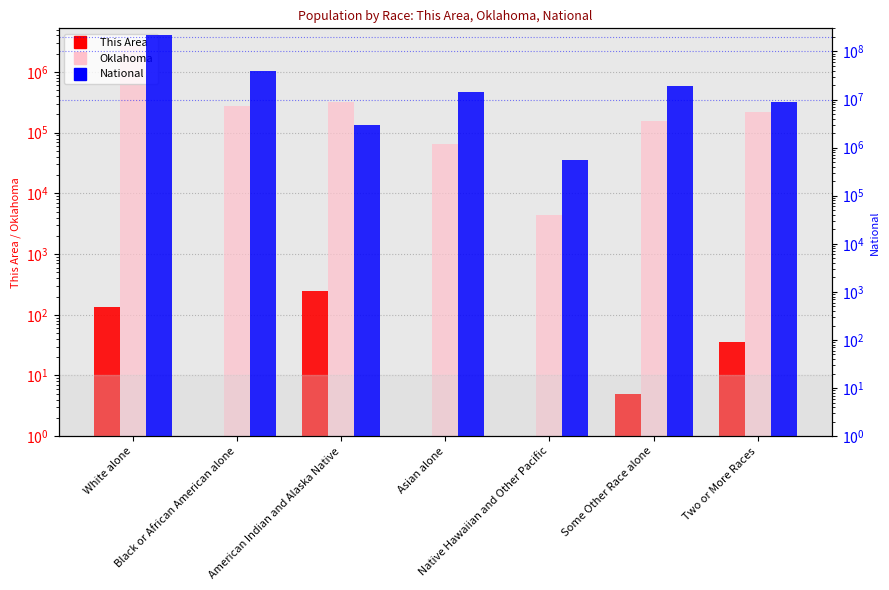

At which category is the sum across all series the highest?

White alone